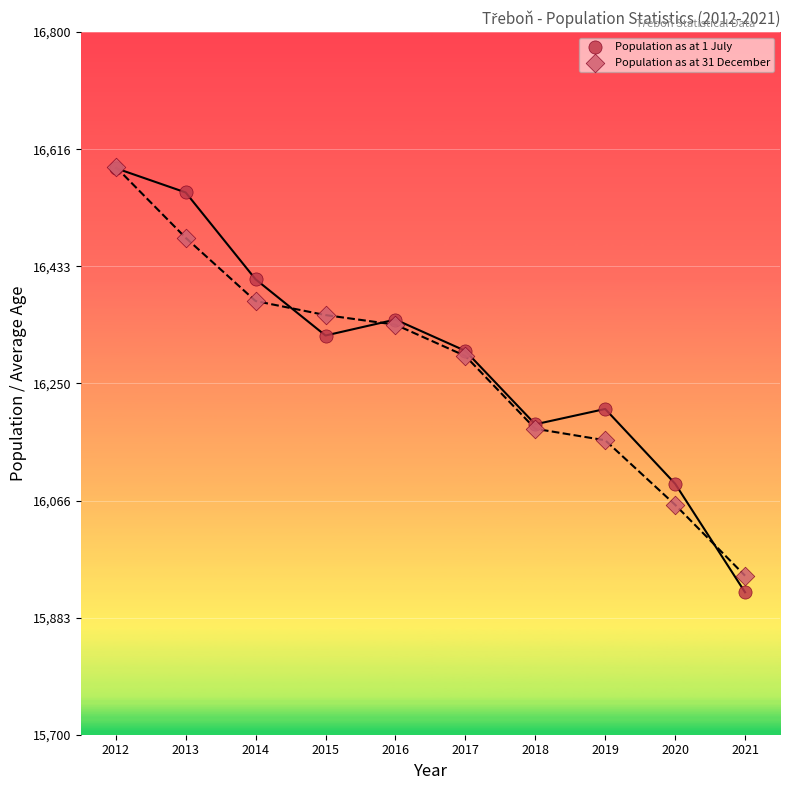

What are all the series names shown in the legend?

Population as at 1 July, Population as at 31 December